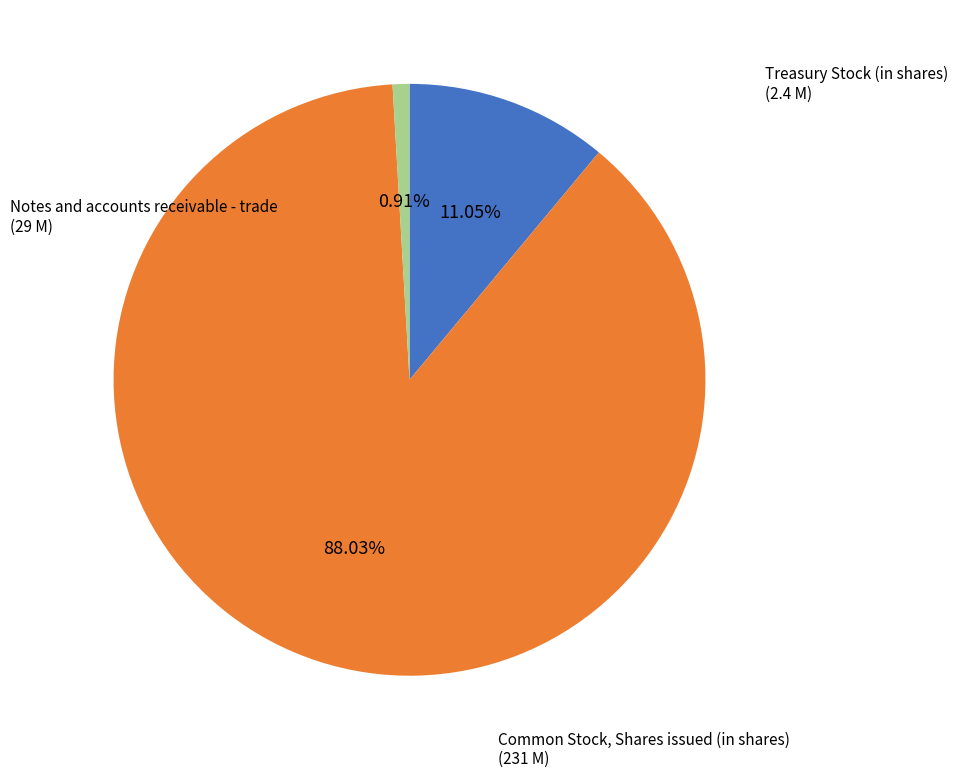

Is there any slice that represents more than half of the pie?

Yes